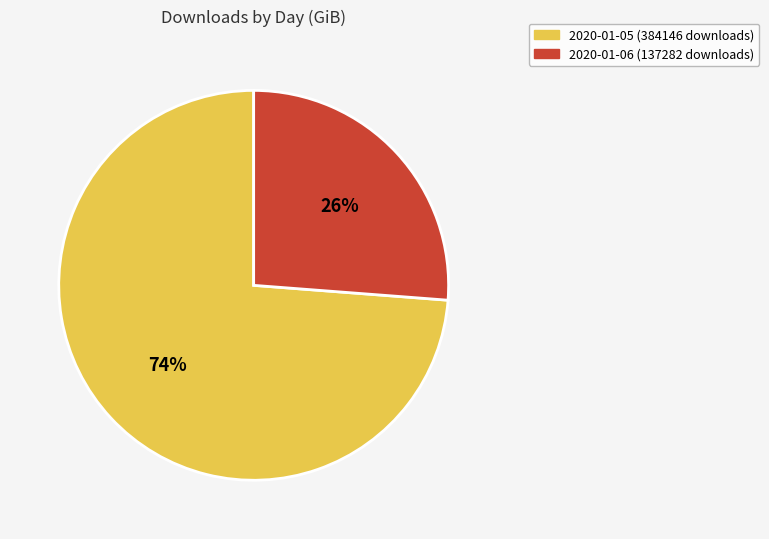

What is the smallest slice in the pie chart?

2020-01-06 (137282 downloads)